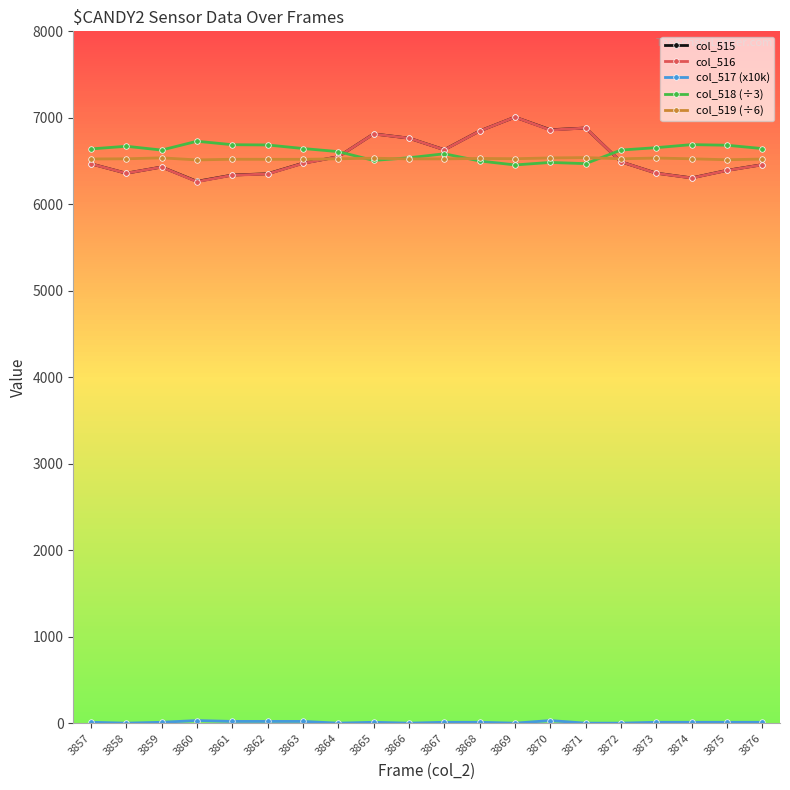

What is the spread (max minus min) of values at 3875?

6673